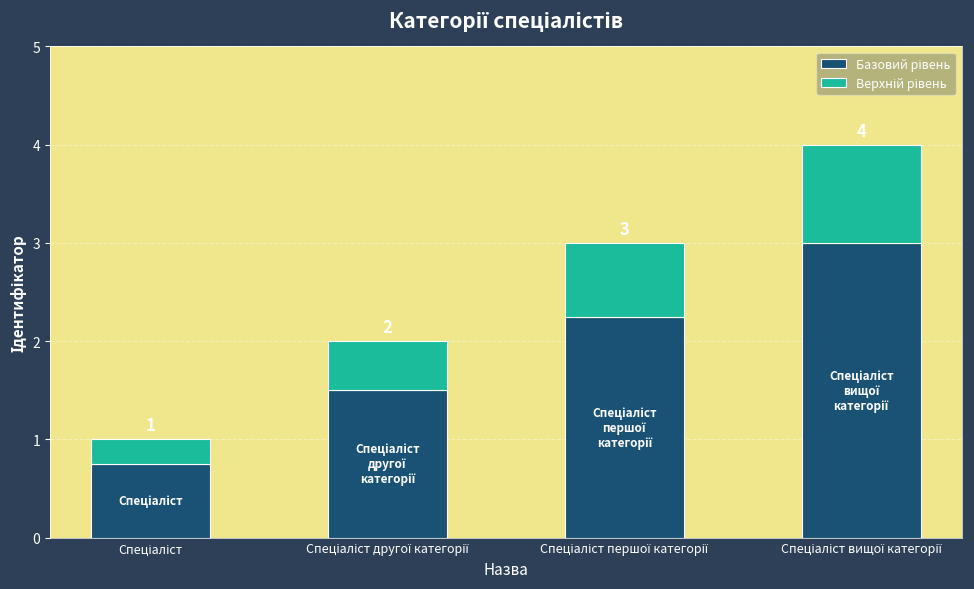

At which label is Верхній рівень closest to 0?

Спеціаліст